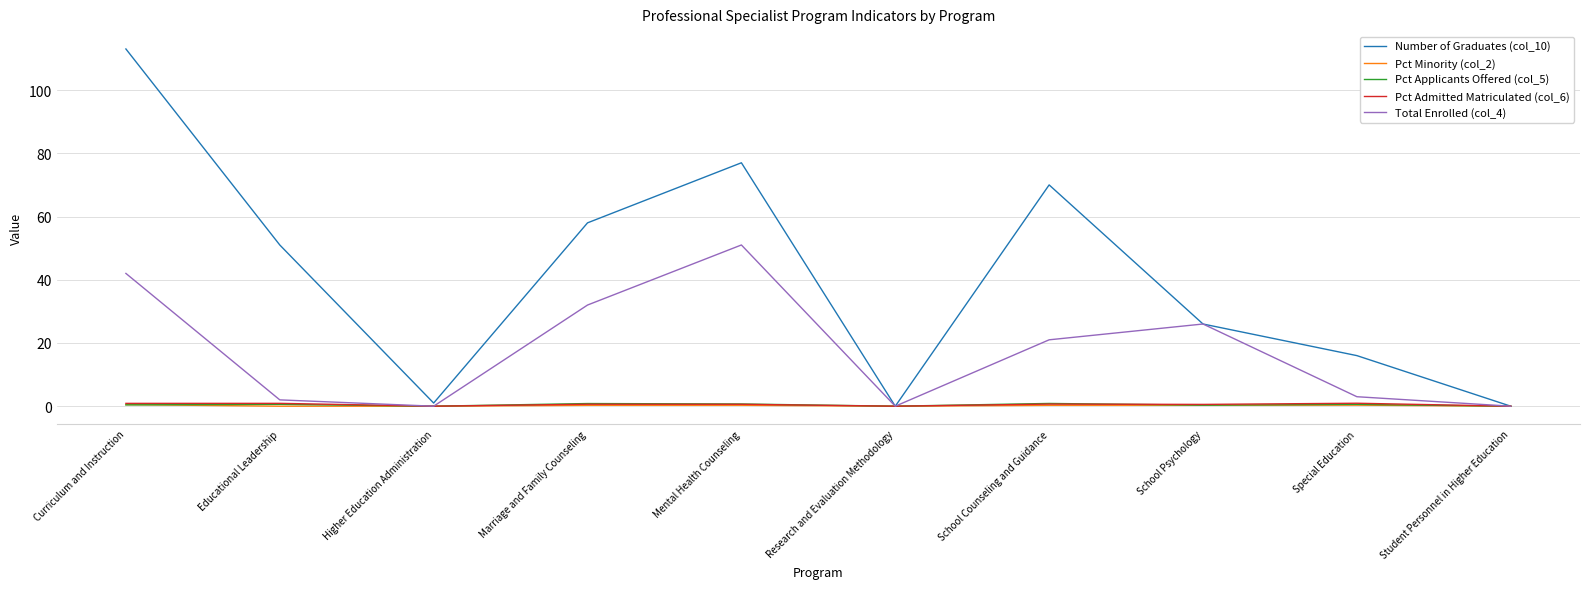

Is it true that Pct Applicants Offered (col_5) equals 0.0 at Higher Education Administration?

True